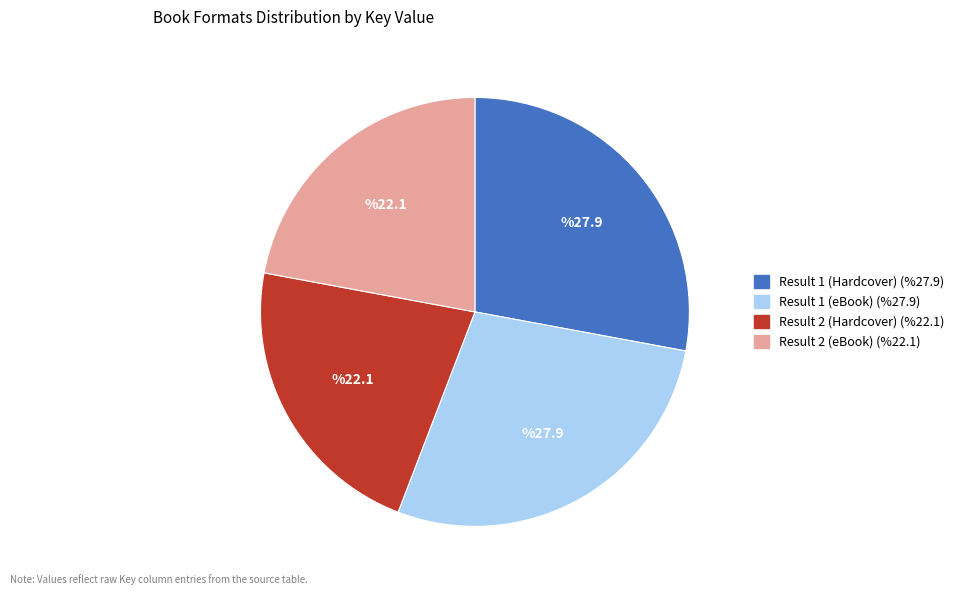

True or false: Result 2 (Hardcover) accounts for 22% of the total.

True